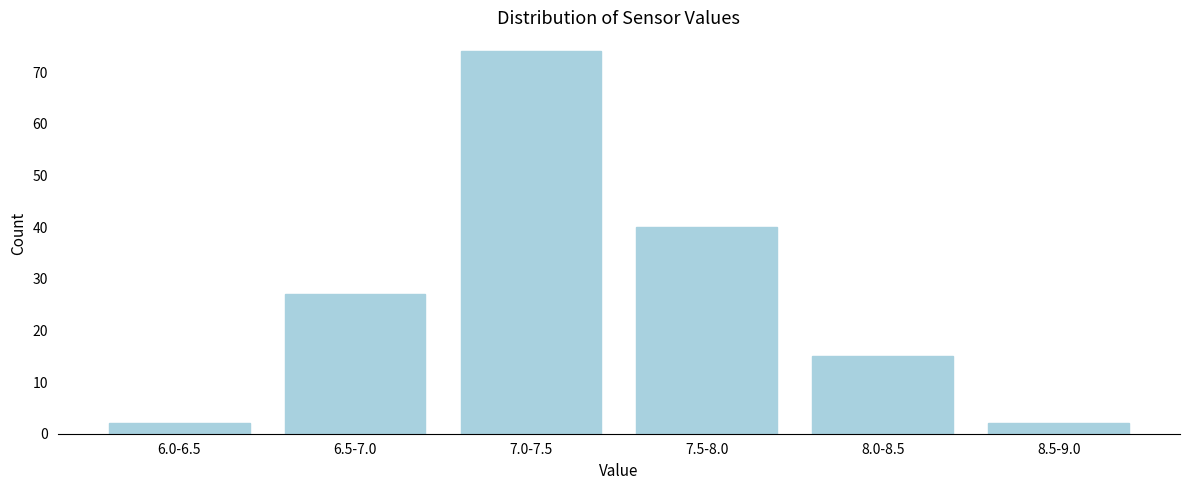

Reading left to right, extract all data points from this chart.

6.0-6.5=2	6.5-7.0=27	7.0-7.5=74	7.5-8.0=40	8.0-8.5=15	8.5-9.0=2